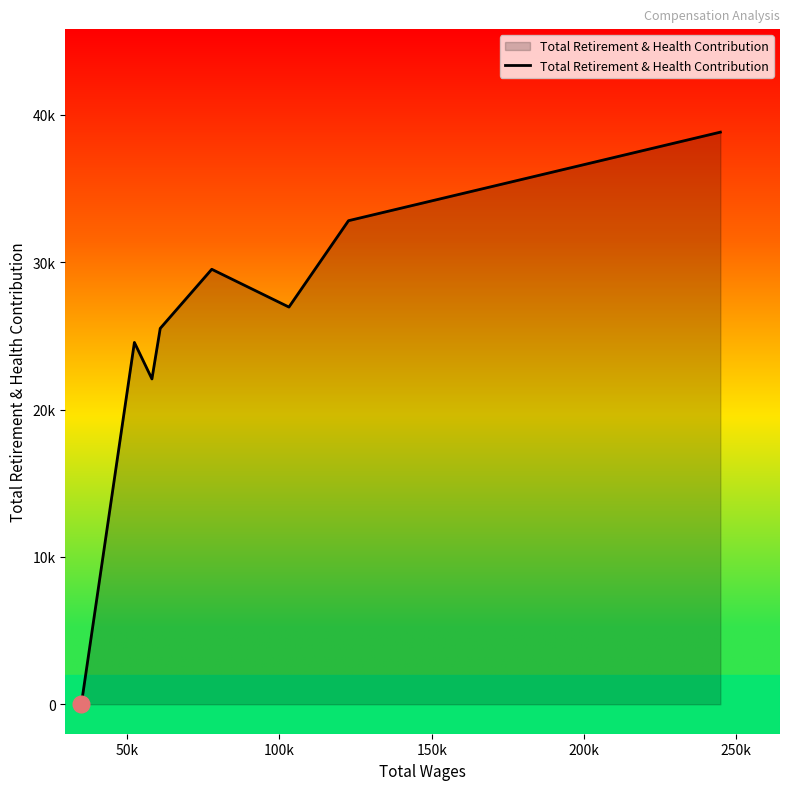

Does the chart have visible grid lines?

No